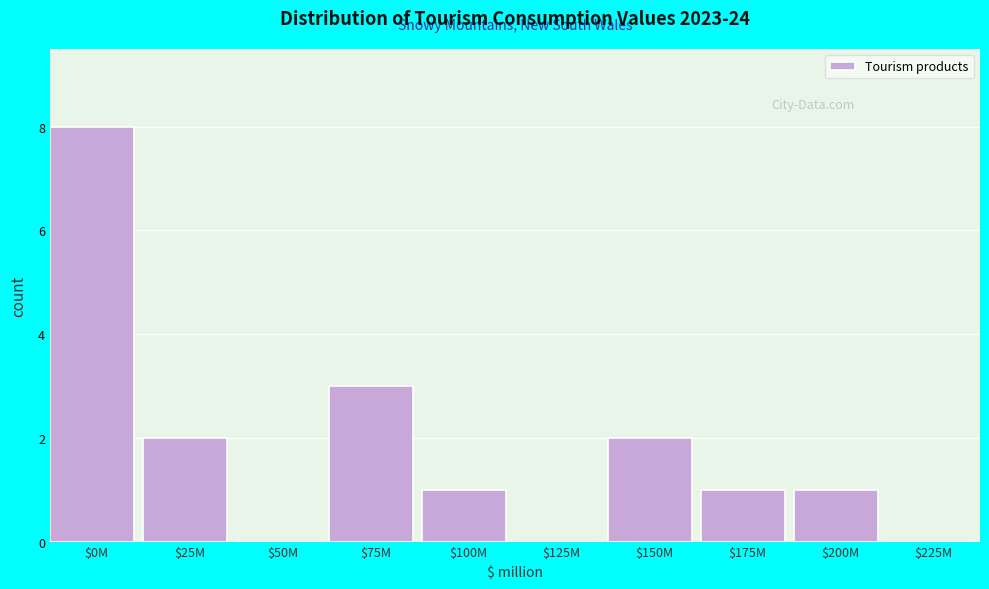

The value at $175M is 1. True or false?

True